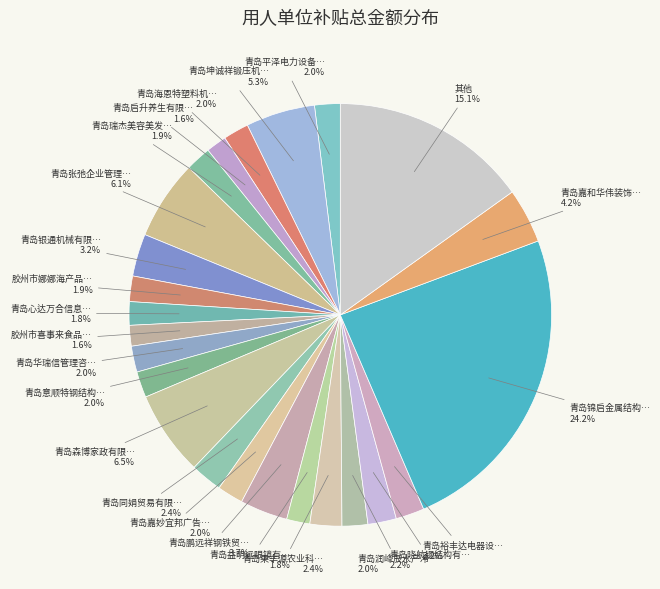

Is there a majority slice in this chart?

No